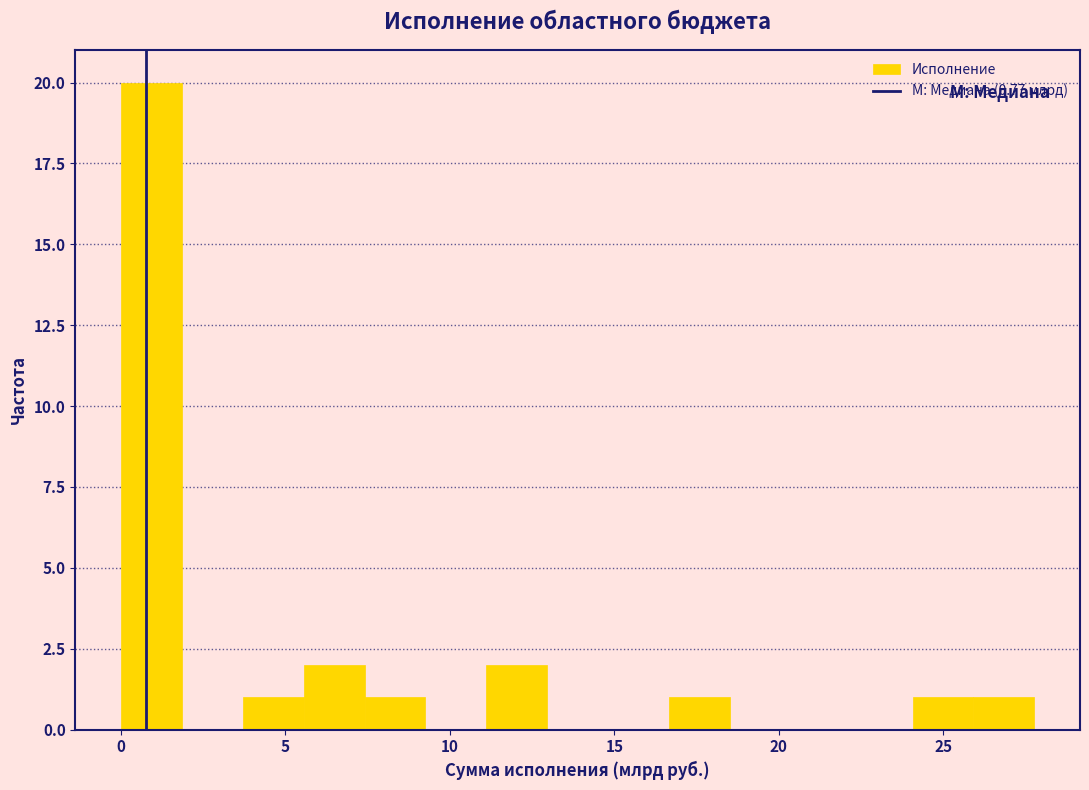

Around what value on the x-axis is the tallest bar? Give the approximate position of its centre, as read against the axis.

1.0